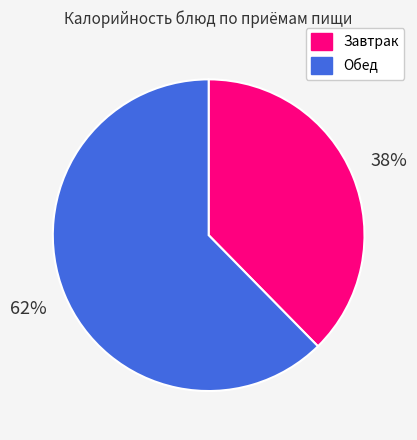

Is there a majority slice in this chart?

Yes